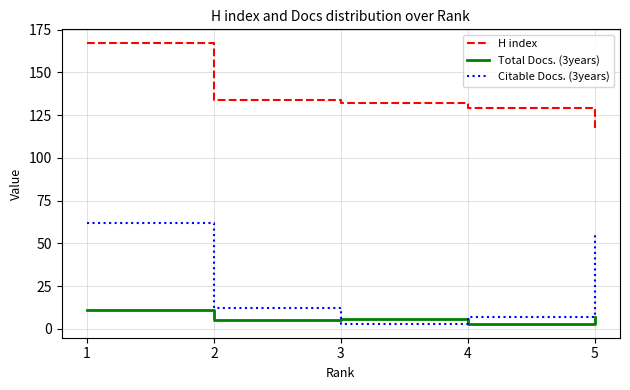

Count the number of data series in this chart.

3